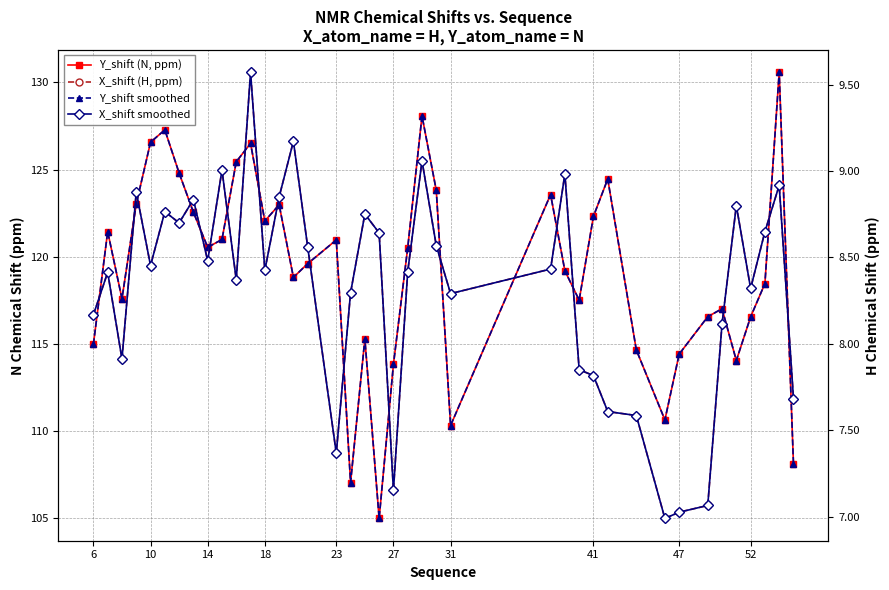

What is the average value of the Y_shift smoothed series?

119.2